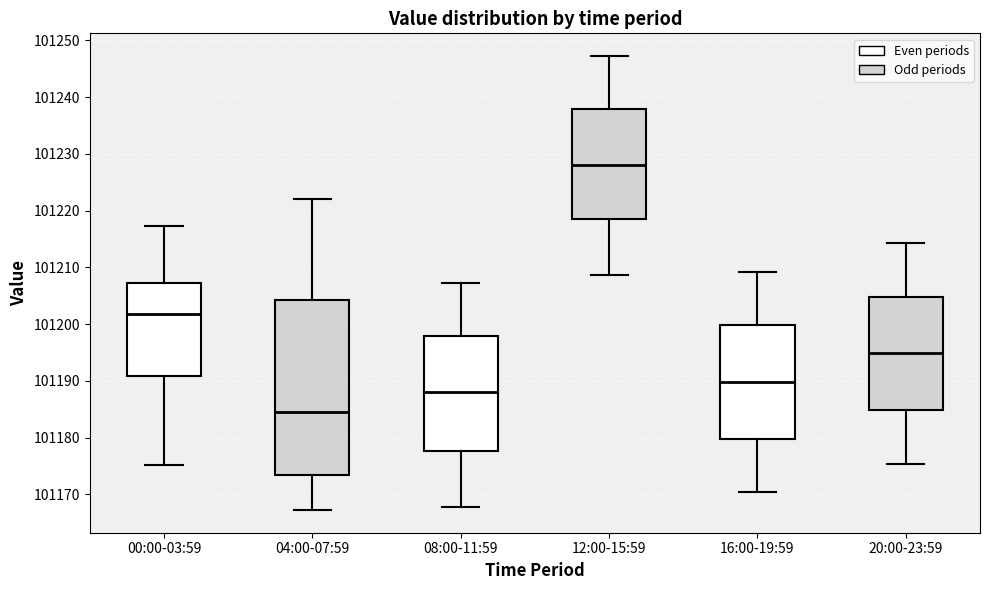

Where does the lower whisker of the box for 00:00-03:59 end on the y-axis? The values are not printed on the chart, so give them approximately, as read against the axis.

101175